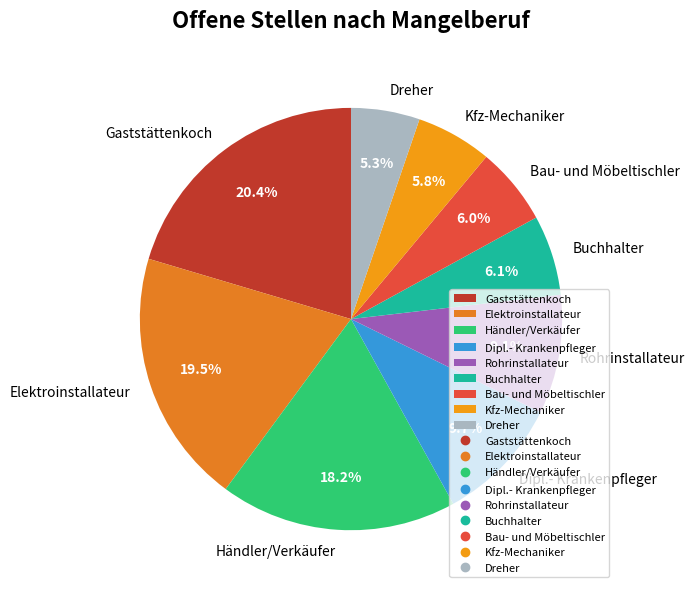

True or false: Dipl.- Krankenpfleger accounts for 10% of the total.

True